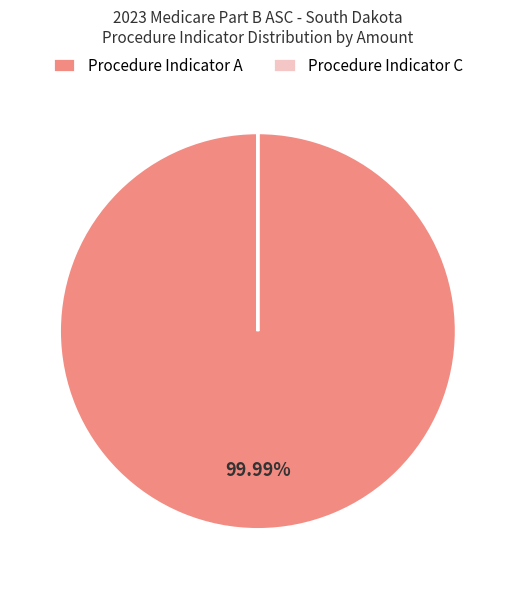

Is there any slice that represents more than half of the pie?

Yes